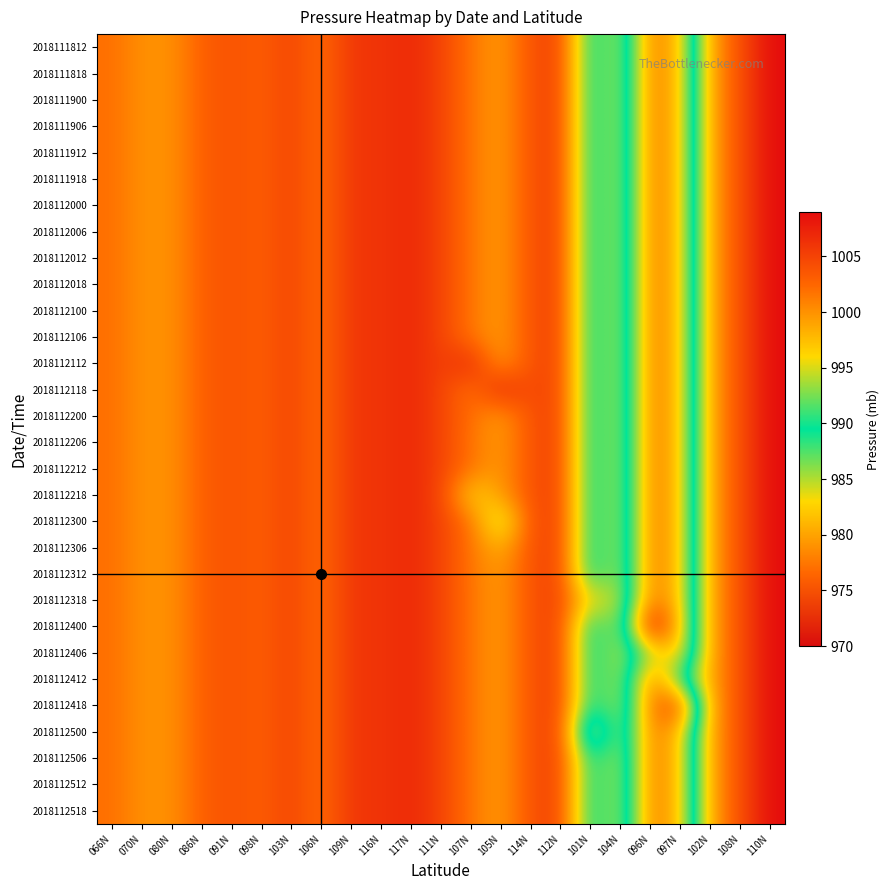

Reading left to right, list all the values displayed in this chart.

2018111812: 066N=1002.0	070N=1000.0	080N=1000.0	086N=1003.0	091N=1004.0	098N=1003.0	103N=1005.0	106N=1002.0	109N=1006.0	116N=1006.0	117N=1007.0	111N=1005.0	107N=1001.7	105N=999.3	114N=1004.0	112N=1005.0	101N=988.5	104N=995.0	096N=977.5	097N=981.5	102N=999.0	108N=1004.0	110N=1009.0
2018111818: 066N=1002.0	070N=1000.0	080N=1000.0	086N=1003.0	091N=1004.0	098N=1003.0	103N=1005.0	106N=1002.0	109N=1006.0	116N=1006.0	117N=1007.0	111N=1005.0	107N=1001.7	105N=999.3	114N=1004.0	112N=1005.0	101N=988.5	104N=995.0	096N=977.5	097N=981.5	102N=999.0	108N=1004.0	110N=1009.0
2018111900: 066N=1002.0	070N=1000.0	080N=1000.0	086N=1003.0	091N=1004.0	098N=1003.0	103N=1005.0	106N=1002.0	109N=1006.0	116N=1006.0	117N=1007.0	111N=1005.0	107N=1001.7	105N=999.3	114N=1004.0	112N=1005.0	101N=988.5	104N=995.0	096N=977.5	097N=981.5	102N=999.0	108N=1004.0	110N=1009.0
2018111906: 066N=1002.0	070N=1000.0	080N=1000.0	086N=1003.0	091N=1004.0	098N=1003.0	103N=1005.0	106N=1002.0	109N=1006.0	116N=1006.0	117N=1007.0	111N=1005.0	107N=1001.7	105N=999.3	114N=1004.0	112N=1005.0	101N=988.5	104N=995.0	096N=977.5	097N=981.5	102N=999.0	108N=1004.0	110N=1009.0
2018111912: 066N=1002.0	070N=1000.0	080N=1000.0	086N=1003.0	091N=1004.0	098N=1003.0	103N=1005.0	106N=1002.0	109N=1006.0	116N=1006.0	117N=1007.0	111N=1005.0	107N=1001.7	105N=999.3	114N=1004.0	112N=1005.0	101N=988.5	104N=995.0	096N=977.5	097N=981.5	102N=999.0	108N=1004.0	110N=1009.0
2018111918: 066N=1002.0	070N=1000.0	080N=1000.0	086N=1003.0	091N=1004.0	098N=1003.0	103N=1005.0	106N=1002.0	109N=1006.0	116N=1006.0	117N=1007.0	111N=1005.0	107N=1001.7	105N=999.3	114N=1004.0	112N=1005.0	101N=988.5	104N=995.0	096N=977.5	097N=981.5	102N=999.0	108N=1004.0	110N=1009.0
2018112000: 066N=1002.0	070N=1000.0	080N=1000.0	086N=1003.0	091N=1004.0	098N=1003.0	103N=1005.0	106N=1002.0	109N=1006.0	116N=1006.0	117N=1007.0	111N=1005.0	107N=1001.7	105N=999.3	114N=1004.0	112N=1005.0	101N=988.5	104N=995.0	096N=977.5	097N=981.5	102N=999.0	108N=1004.0	110N=1009.0
2018112006: 066N=1002.0	070N=1000.0	080N=1000.0	086N=1003.0	091N=1004.0	098N=1003.0	103N=1005.0	106N=1002.0	109N=1006.0	116N=1006.0	117N=1007.0	111N=1005.0	107N=1001.7	105N=999.3	114N=1004.0	112N=1005.0	101N=988.5	104N=995.0	096N=977.5	097N=981.5	102N=999.0	108N=1004.0	110N=1009.0
2018112012: 066N=1002.0	070N=1000.0	080N=1000.0	086N=1003.0	091N=1004.0	098N=1003.0	103N=1005.0	106N=1002.0	109N=1006.0	116N=1006.0	117N=1007.0	111N=1005.0	107N=1001.7	105N=999.3	114N=1004.0	112N=1005.0	101N=988.5	104N=995.0	096N=977.5	097N=981.5	102N=999.0	108N=1004.0	110N=1009.0
2018112018: 066N=1002.0	070N=1000.0	080N=1000.0	086N=1003.0	091N=1004.0	098N=1003.0	103N=1005.0	106N=1002.0	109N=1006.0	116N=1006.0	117N=1007.0	111N=1005.0	107N=1001.7	105N=999.3	114N=1004.0	112N=1005.0	101N=988.5	104N=995.0	096N=977.5	097N=981.5	102N=999.0	108N=1004.0	110N=1009.0
2018112100: 066N=1002.0	070N=1000.0	080N=1000.0	086N=1003.0	091N=1004.0	098N=1003.0	103N=1005.0	106N=1002.0	109N=1006.0	116N=1006.0	117N=1007.0	111N=1005.0	107N=1001.7	105N=999.3	114N=1004.0	112N=1005.0	101N=988.5	104N=995.0	096N=977.5	097N=981.5	102N=999.0	108N=1004.0	110N=1009.0
2018112106: 066N=1002.0	070N=1000.0	080N=1000.0	086N=1003.0	091N=1004.0	098N=1003.0	103N=1005.0	106N=1002.0	109N=1006.0	116N=1006.0	117N=1007.0	111N=1005.0	107N=1001.7	105N=999.3	114N=1004.0	112N=1005.0	101N=988.5	104N=995.0	096N=977.5	097N=981.5	102N=999.0	108N=1004.0	110N=1009.0
2018112112: 066N=1002.0	070N=1000.0	080N=1000.0	086N=1003.0	091N=1004.0	098N=1003.0	103N=1005.0	106N=1002.0	109N=1006.0	116N=1006.0	117N=1007.0	111N=1005.0	107N=1007.0	105N=999.3	114N=1004.0	112N=1005.0	101N=988.5	104N=995.0	096N=977.5	097N=981.5	102N=999.0	108N=1004.0	110N=1009.0
2018112118: 066N=1002.0	070N=1000.0	080N=1000.0	086N=1003.0	091N=1004.0	098N=1003.0	103N=1005.0	106N=1002.0	109N=1006.0	116N=1006.0	117N=1007.0	111N=1005.0	107N=1001.7	105N=1007.0	114N=1004.0	112N=1005.0	101N=988.5	104N=995.0	096N=977.5	097N=981.5	102N=999.0	108N=1004.0	110N=1009.0
2018112200: 066N=1002.0	070N=1000.0	080N=1000.0	086N=1003.0	091N=1004.0	098N=1003.0	103N=1005.0	106N=1002.0	109N=1006.0	116N=1006.0	117N=1007.0	111N=1005.0	107N=1002.0	105N=999.3	114N=1004.0	112N=1005.0	101N=988.5	104N=995.0	096N=977.5	097N=981.5	102N=999.0	108N=1004.0	110N=1009.0
2018112206: 066N=1002.0	070N=1000.0	080N=1000.0	086N=1003.0	091N=1004.0	098N=1003.0	103N=1005.0	106N=1002.0	109N=1006.0	116N=1006.0	117N=1007.0	111N=1005.0	107N=1001.7	105N=999.3	114N=1004.0	112N=1005.0	101N=988.5	104N=995.0	096N=977.5	097N=981.5	102N=999.0	108N=1004.0	110N=1009.0
2018112212: 066N=1002.0	070N=1000.0	080N=1000.0	086N=1003.0	091N=1004.0	098N=1003.0	103N=1005.0	106N=1002.0	109N=1006.0	116N=1006.0	117N=1007.0	111N=1005.0	107N=1001.7	105N=999.3	114N=1004.0	112N=1005.0	101N=988.5	104N=995.0	096N=977.5	097N=981.5	102N=999.0	108N=1004.0	110N=1009.0
2018112218: 066N=1002.0	070N=1000.0	080N=1000.0	086N=1003.0	091N=1004.0	098N=1003.0	103N=1005.0	106N=1002.0	109N=1006.0	116N=1006.0	117N=1007.0	111N=1005.0	107N=996.0	105N=999.3	114N=1004.0	112N=1005.0	101N=988.5	104N=995.0	096N=977.5	097N=981.5	102N=999.0	108N=1004.0	110N=1009.0
2018112300: 066N=1002.0	070N=1000.0	080N=1000.0	086N=1003.0	091N=1004.0	098N=1003.0	103N=1005.0	106N=1002.0	109N=1006.0	116N=1006.0	117N=1007.0	111N=1005.0	107N=1001.7	105N=993.0	114N=1004.0	112N=1005.0	101N=988.5	104N=995.0	096N=977.5	097N=981.5	102N=999.0	108N=1004.0	110N=1009.0
2018112306: 066N=1002.0	070N=1000.0	080N=1000.0	086N=1003.0	091N=1004.0	098N=1003.0	103N=1005.0	106N=1002.0	109N=1006.0	116N=1006.0	117N=1007.0	111N=1005.0	107N=1001.7	105N=998.0	114N=1004.0	112N=1005.0	101N=988.5	104N=995.0	096N=977.5	097N=981.5	102N=999.0	108N=1004.0	110N=1009.0
2018112312: 066N=1002.0	070N=1000.0	080N=1000.0	086N=1003.0	091N=1004.0	098N=1003.0	103N=1005.0	106N=1002.0	109N=1006.0	116N=1006.0	117N=1007.0	111N=1005.0	107N=1001.7	105N=999.3	114N=1004.0	112N=1005.0	101N=988.5	104N=995.0	096N=977.5	097N=981.5	102N=999.0	108N=1004.0	110N=1009.0
2018112318: 066N=1002.0	070N=1000.0	080N=1000.0	086N=1003.0	091N=1004.0	098N=1003.0	103N=1005.0	106N=1002.0	109N=1006.0	116N=1006.0	117N=1007.0	111N=1005.0	107N=1001.7	105N=999.3	114N=1004.0	112N=1005.0	101N=995.0	104N=995.0	096N=977.5	097N=981.5	102N=999.0	108N=1004.0	110N=1009.0
2018112400: 066N=1002.0	070N=1000.0	080N=1000.0	086N=1003.0	091N=1004.0	098N=1003.0	103N=1005.0	106N=1002.0	109N=1006.0	116N=1006.0	117N=1007.0	111N=1005.0	107N=1001.7	105N=999.3	114N=1004.0	112N=1005.0	101N=988.5	104N=995.0	096N=970.0	097N=981.5	102N=999.0	108N=1004.0	110N=1009.0
2018112406: 066N=1002.0	070N=1000.0	080N=1000.0	086N=1003.0	091N=1004.0	098N=1003.0	103N=1005.0	106N=1002.0	109N=1006.0	116N=1006.0	117N=1007.0	111N=1005.0	107N=1001.7	105N=999.3	114N=1004.0	112N=1005.0	101N=988.5	104N=995.0	096N=985.0	097N=981.5	102N=999.0	108N=1004.0	110N=1009.0
2018112412: 066N=1002.0	070N=1000.0	080N=1000.0	086N=1003.0	091N=1004.0	098N=1003.0	103N=1005.0	106N=1002.0	109N=1006.0	116N=1006.0	117N=1007.0	111N=1005.0	107N=1001.7	105N=999.3	114N=1004.0	112N=1005.0	101N=988.5	104N=995.0	096N=977.5	097N=989.0	102N=999.0	108N=1004.0	110N=1009.0
2018112418: 066N=1002.0	070N=1000.0	080N=1000.0	086N=1003.0	091N=1004.0	098N=1003.0	103N=1005.0	106N=1002.0	109N=1006.0	116N=1006.0	117N=1007.0	111N=1005.0	107N=1001.7	105N=999.3	114N=1004.0	112N=1005.0	101N=988.5	104N=995.0	096N=977.5	097N=974.0	102N=999.0	108N=1004.0	110N=1009.0
2018112500: 066N=1002.0	070N=1000.0	080N=1000.0	086N=1003.0	091N=1004.0	098N=1003.0	103N=1005.0	106N=1002.0	109N=1006.0	116N=1006.0	117N=1007.0	111N=1005.0	107N=1001.7	105N=999.3	114N=1004.0	112N=1005.0	101N=982.0	104N=995.0	096N=977.5	097N=981.5	102N=999.0	108N=1004.0	110N=1009.0
2018112506: 066N=1002.0	070N=1000.0	080N=1000.0	086N=1003.0	091N=1004.0	098N=1003.0	103N=1005.0	106N=1002.0	109N=1006.0	116N=1006.0	117N=1007.0	111N=1005.0	107N=1001.7	105N=999.3	114N=1004.0	112N=1005.0	101N=988.5	104N=995.0	096N=977.5	097N=981.5	102N=999.0	108N=1004.0	110N=1009.0
2018112512: 066N=1002.0	070N=1000.0	080N=1000.0	086N=1003.0	091N=1004.0	098N=1003.0	103N=1005.0	106N=1002.0	109N=1006.0	116N=1006.0	117N=1007.0	111N=1005.0	107N=1001.7	105N=999.3	114N=1004.0	112N=1005.0	101N=988.5	104N=995.0	096N=977.5	097N=981.5	102N=999.0	108N=1004.0	110N=1009.0
2018112518: 066N=1002.0	070N=1000.0	080N=1000.0	086N=1003.0	091N=1004.0	098N=1003.0	103N=1005.0	106N=1002.0	109N=1006.0	116N=1006.0	117N=1007.0	111N=1005.0	107N=1001.7	105N=999.3	114N=1004.0	112N=1005.0	101N=988.5	104N=995.0	096N=977.5	097N=981.5	102N=999.0	108N=1004.0	110N=1009.0